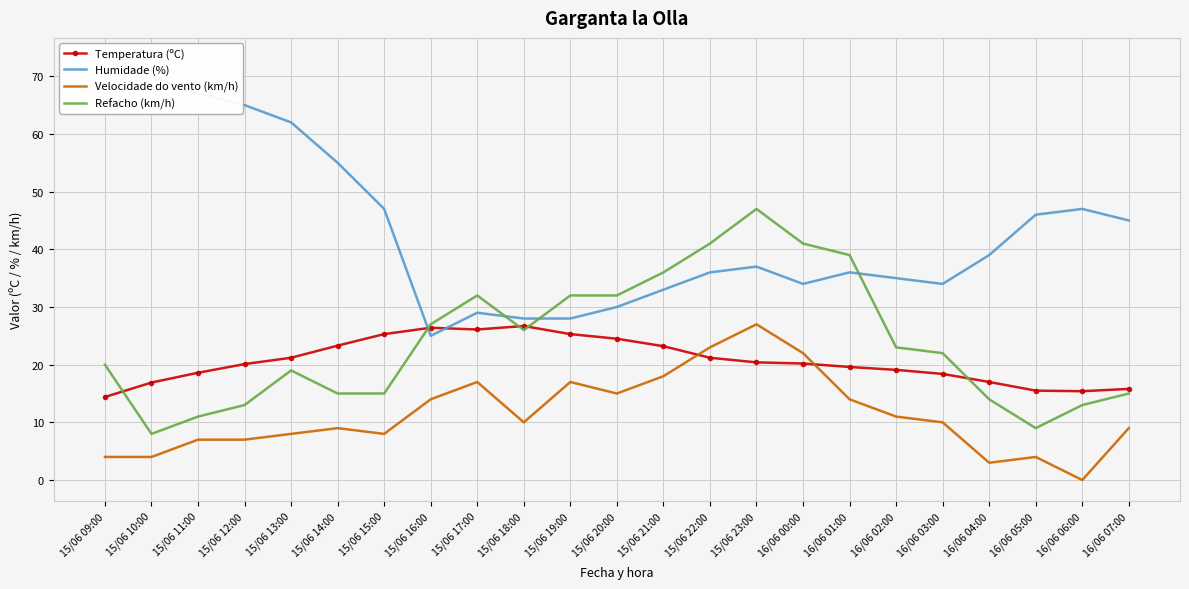

How many values in the Velocidade do vento (km/h) series are below 10?

11